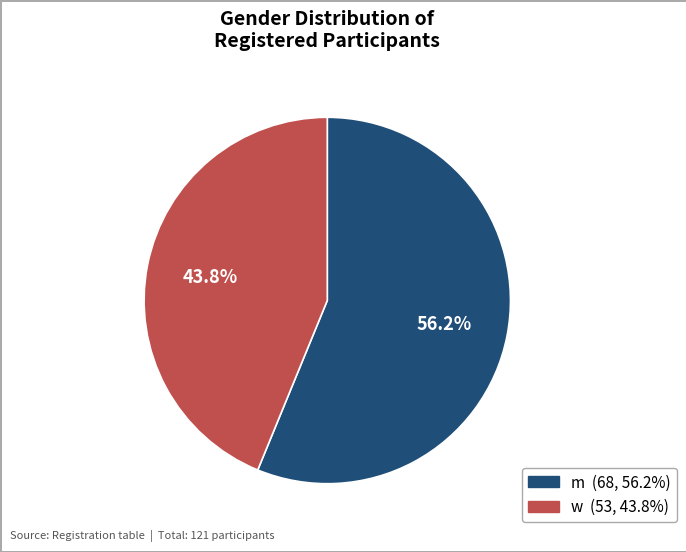

Combined, do m and w account for over 50%?

Yes